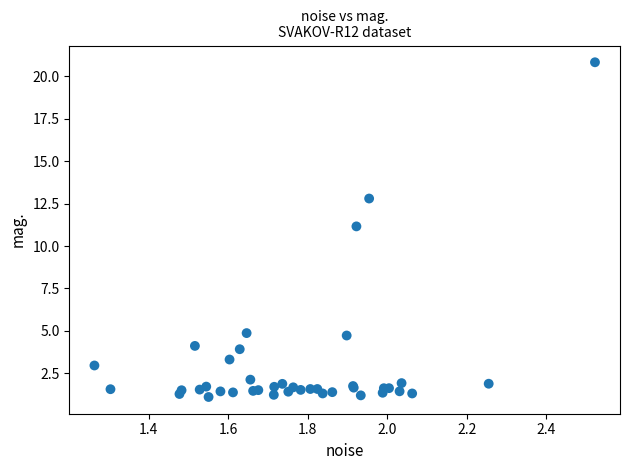

What Y value in the scatter plot is closest to 10?

11.2